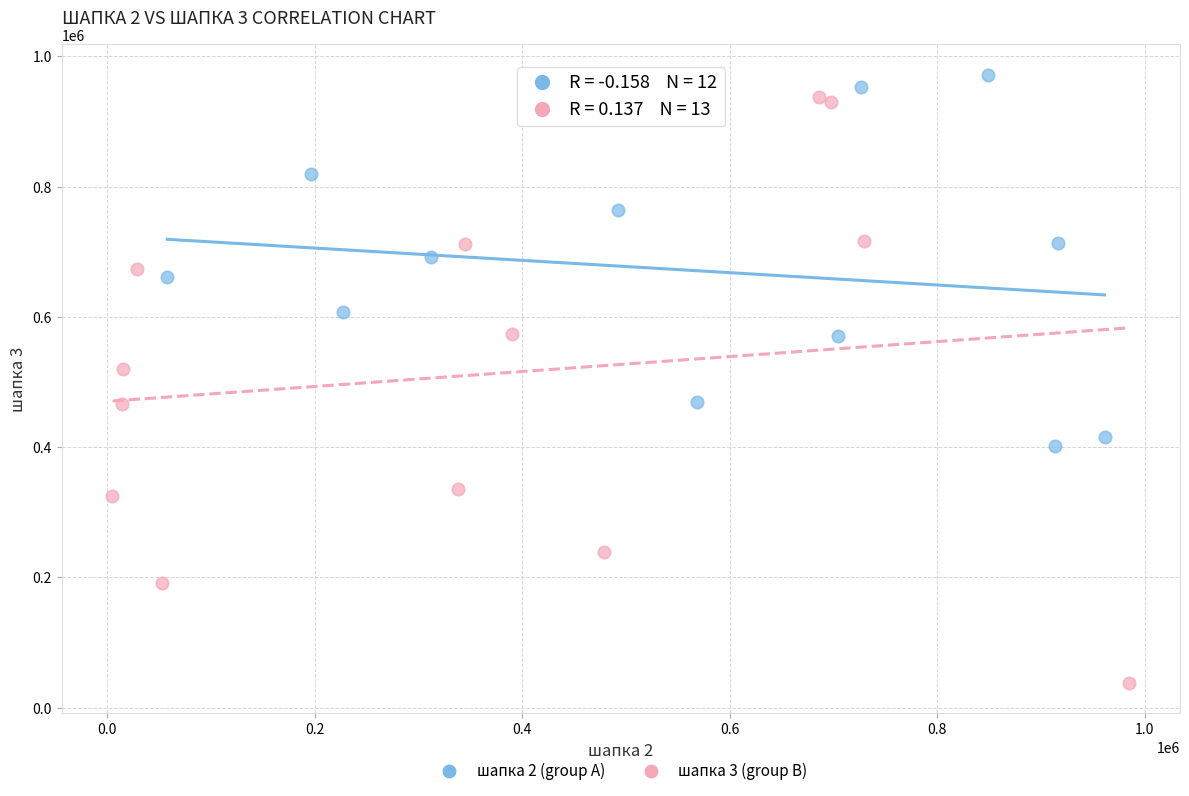

Which series has the largest Y range (max minus min)?

шапка 3 (group B)